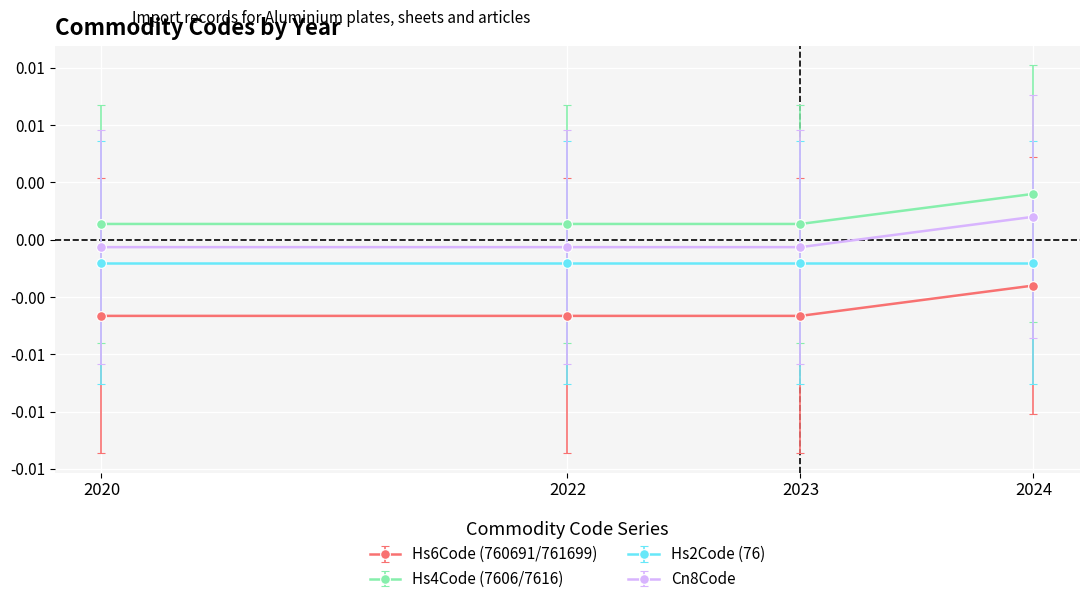

Rank the series by their average value, from highest to lowest.

Hs4Code (7606/7616), Cn8Code, Hs2Code (76), Hs6Code (760691/761699)